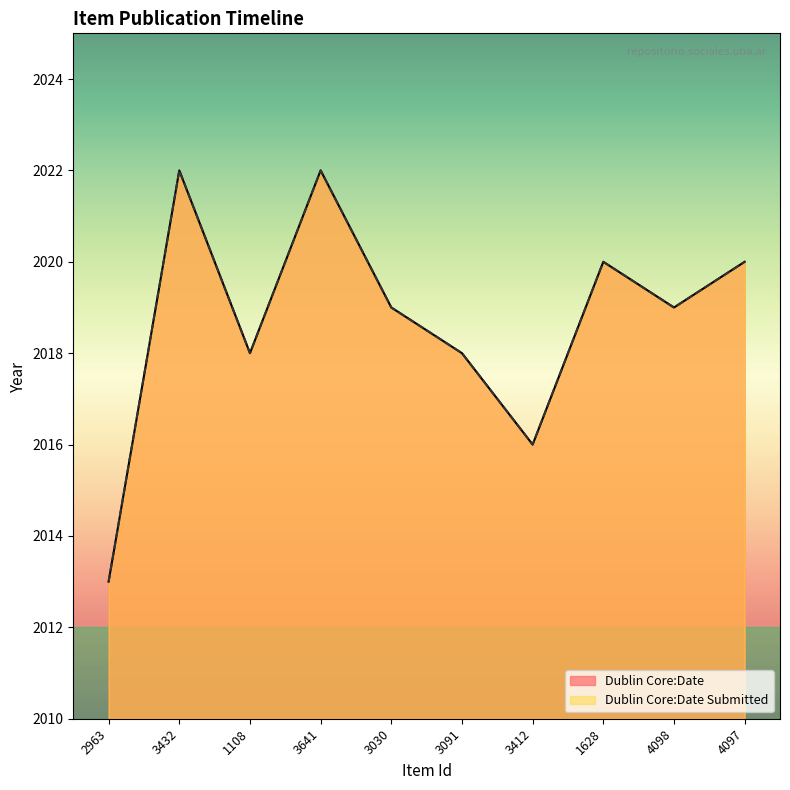

What is the total value across all series at 2963?

4026